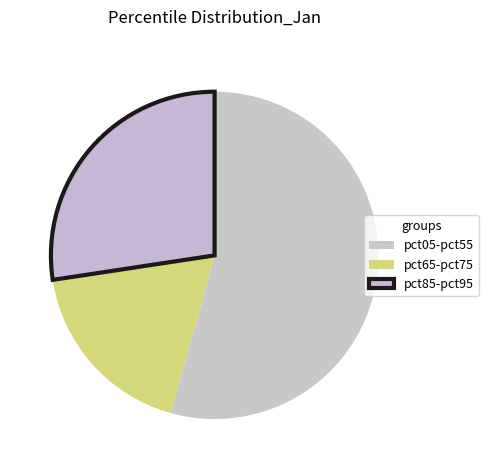

Which category has the biggest portion of the pie?

pct05-pct55